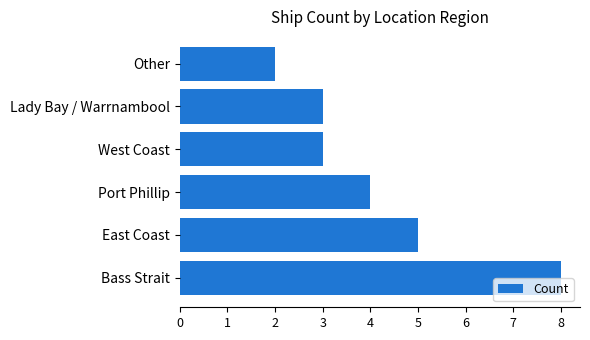

How many values are below 4?

3